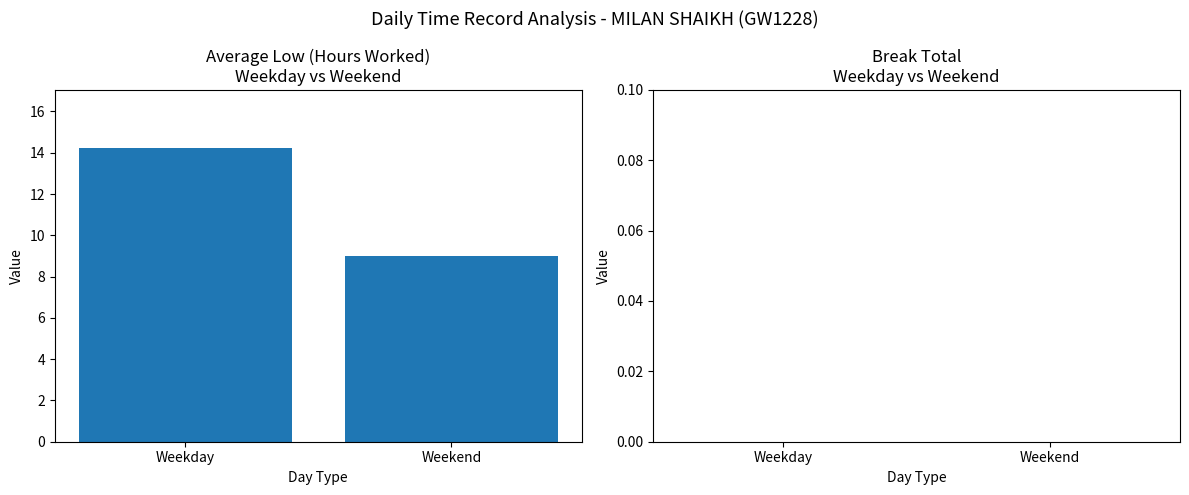

Reading left to right, transcribe all the data shown in this chart.

Weekday=14.2	Weekend=9.0